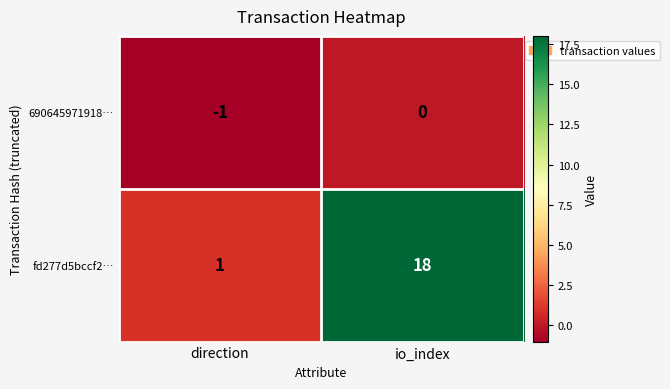

List the series in order of their overall mean, highest first.

fd277d5bccf2…, 690645971918…